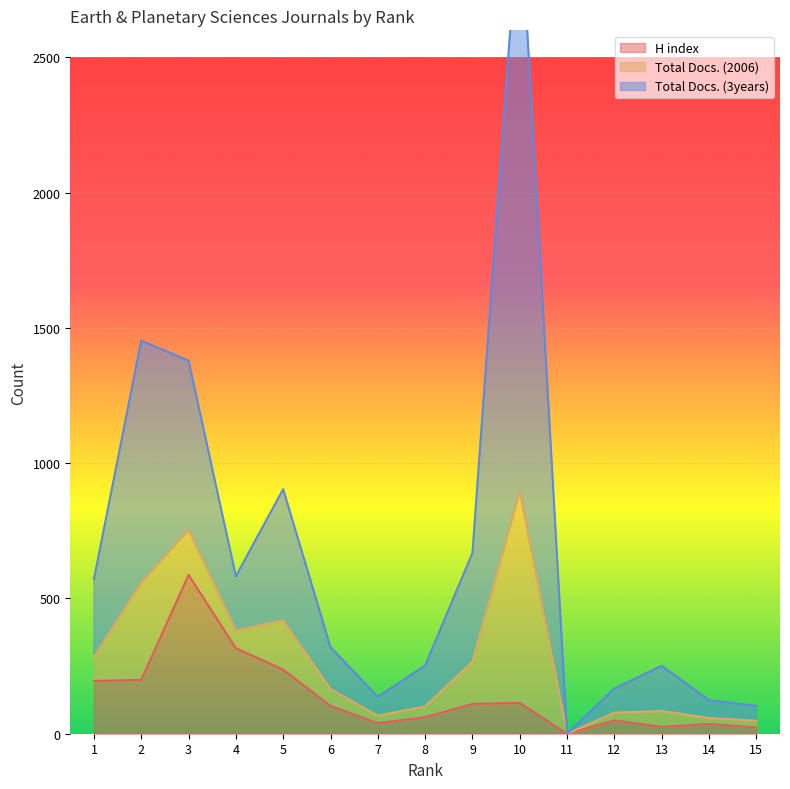

In Total Docs. (3years), how many points are higher than both neighbors (excluding endpoints)?

4